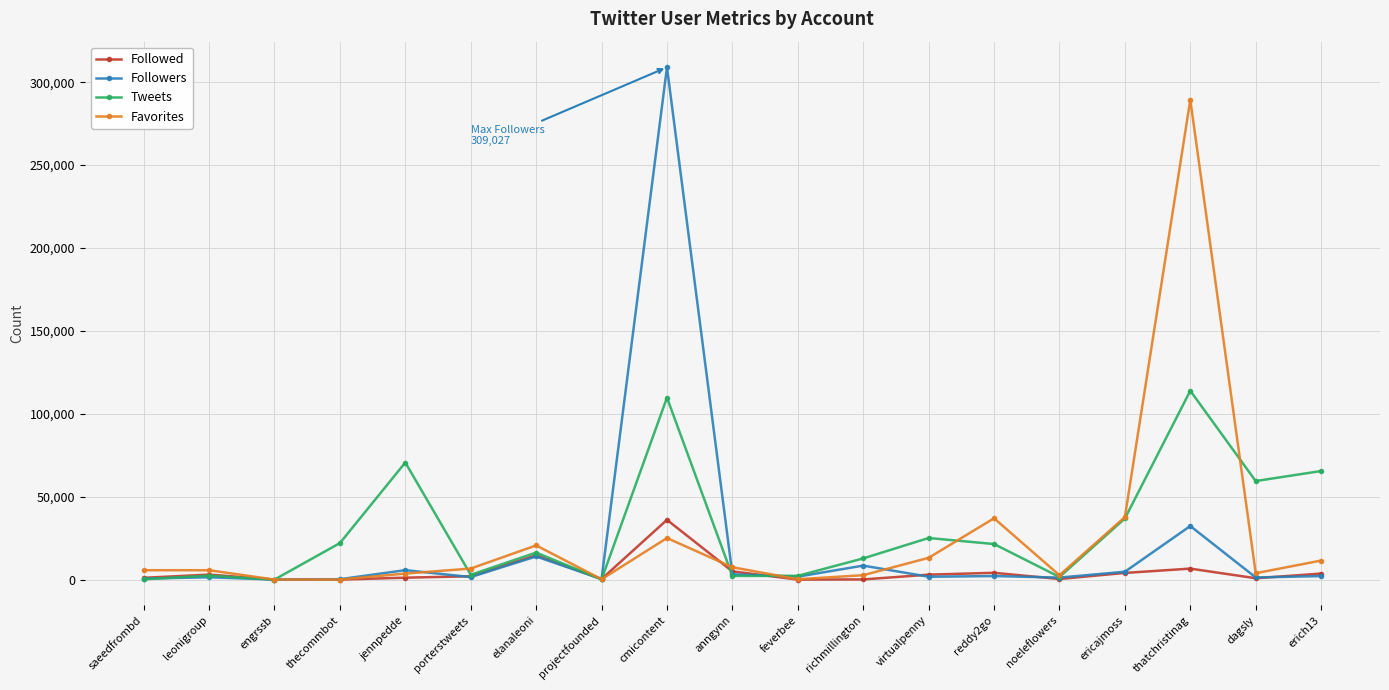

What is the difference between the second highest and second lowest values in the Followers series?

32098